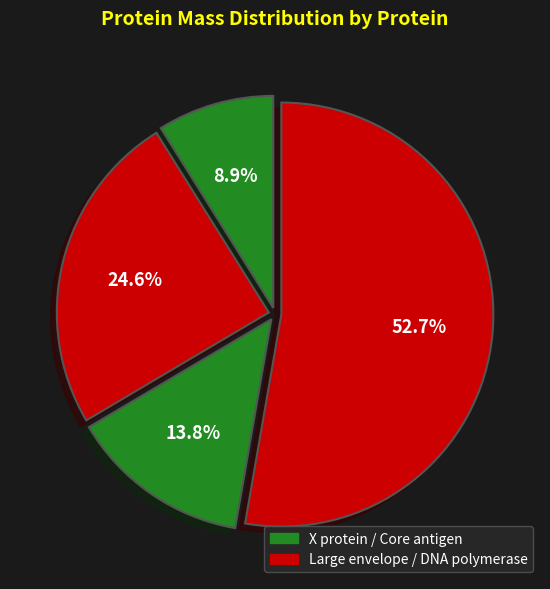

Count the number of slices in the pie.

4